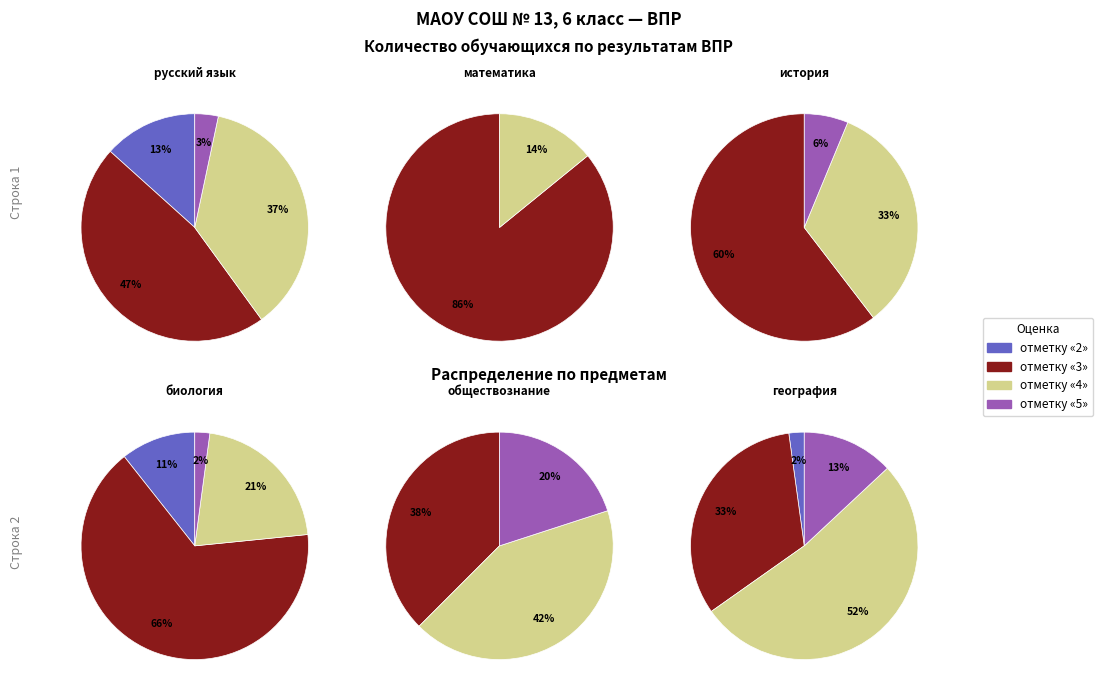

Is there a majority slice in this chart?

Yes